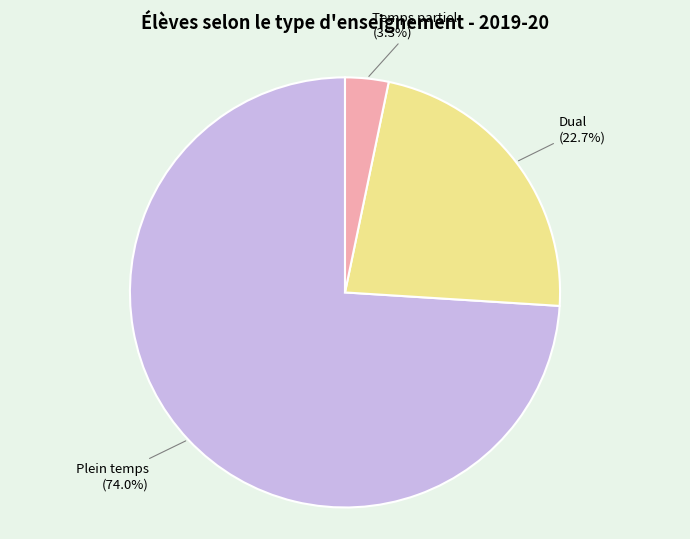

Does any single category account for the majority?

Yes